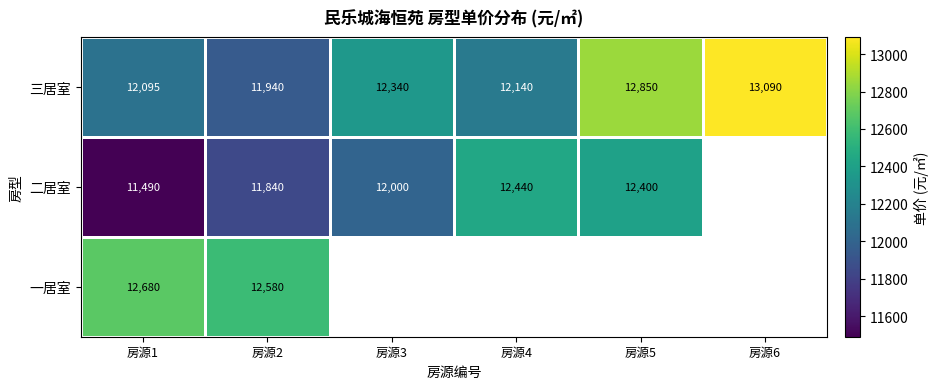

At which category is the sum across all series the highest?

房源2